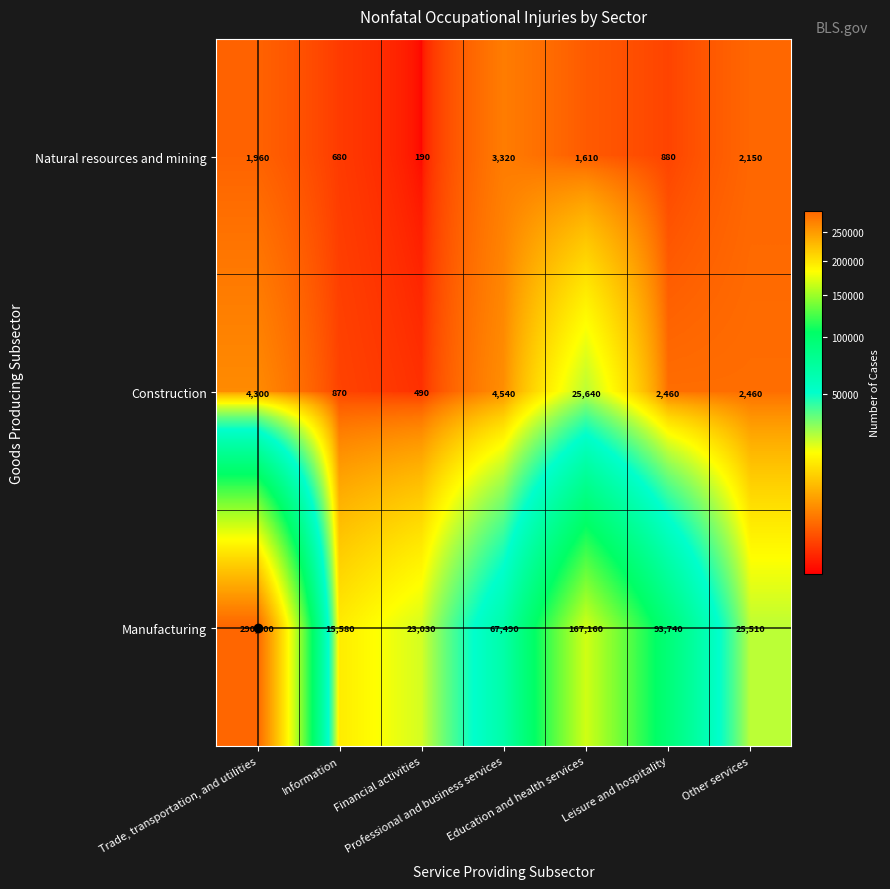

Which series has the widest spread of values?

Manufacturing